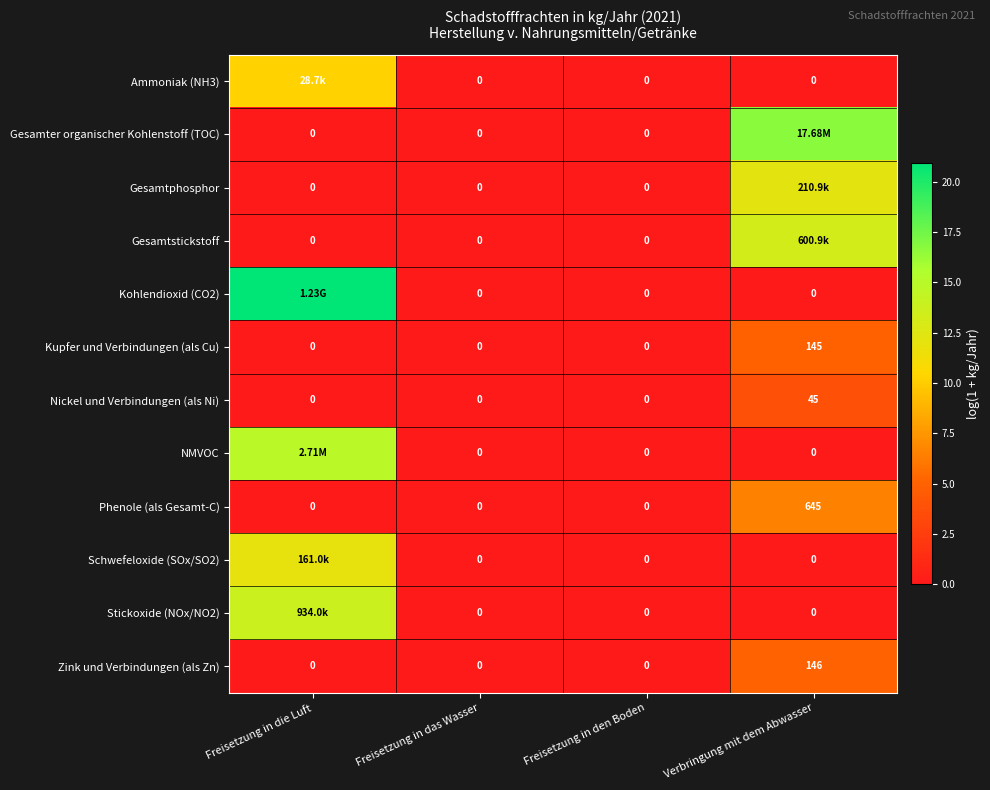

At which label does Zink und Verbindungen (als Zn) reach its peak?

Verbringung mit dem Abwasser